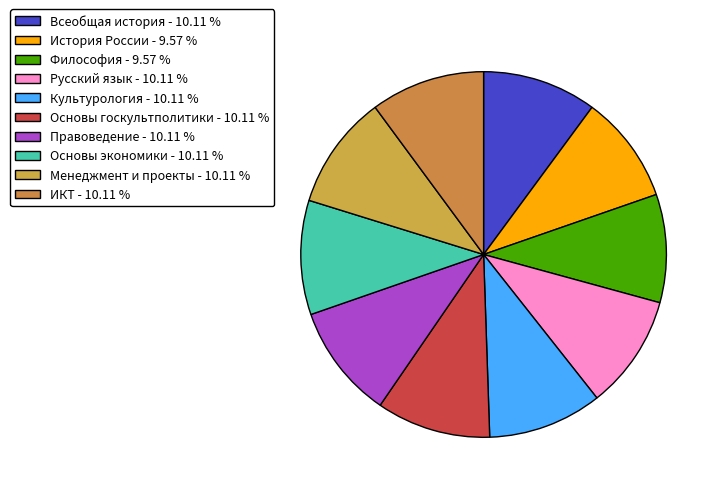

Count the number of slices in the pie.

10